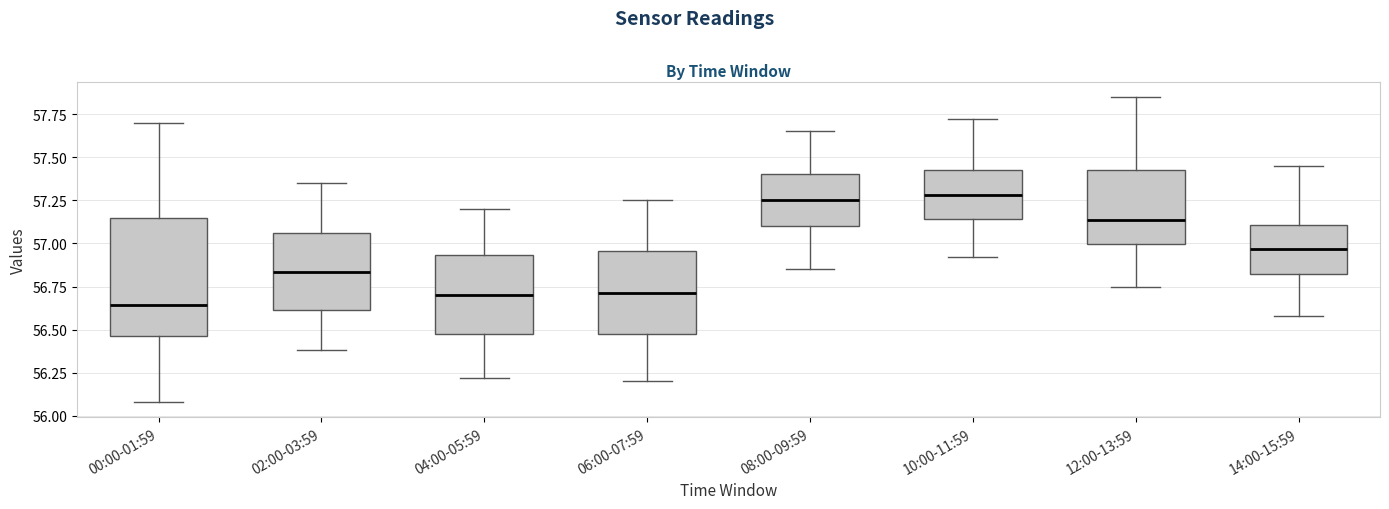

Reading left to right, transcribe this box plot: for each box, give where its median line is, the range the box spans, and where its two whiskers end, as read against the y-axis. The values are not printed on the chart, so give them approximately, as read against the axis.

00:00-01:59: median 56.65, box 56.45 to 57.15, whiskers 56.10 to 57.70
02:00-03:59: median 56.85, box 56.60 to 57.05, whiskers 56.40 to 57.35
04:00-05:59: median 56.70, box 56.45 to 56.95, whiskers 56.20 to 57.20
06:00-07:59: median 56.70, box 56.45 to 56.95, whiskers 56.20 to 57.25
08:00-09:59: median 57.25, box 57.10 to 57.40, whiskers 56.85 to 57.65
10:00-11:59: median 57.30, box 57.15 to 57.45, whiskers 56.90 to 57.70
12:00-13:59: median 57.15, box 57.00 to 57.45, whiskers 56.75 to 57.85
14:00-15:59: median 56.95, box 56.80 to 57.10, whiskers 56.60 to 57.45